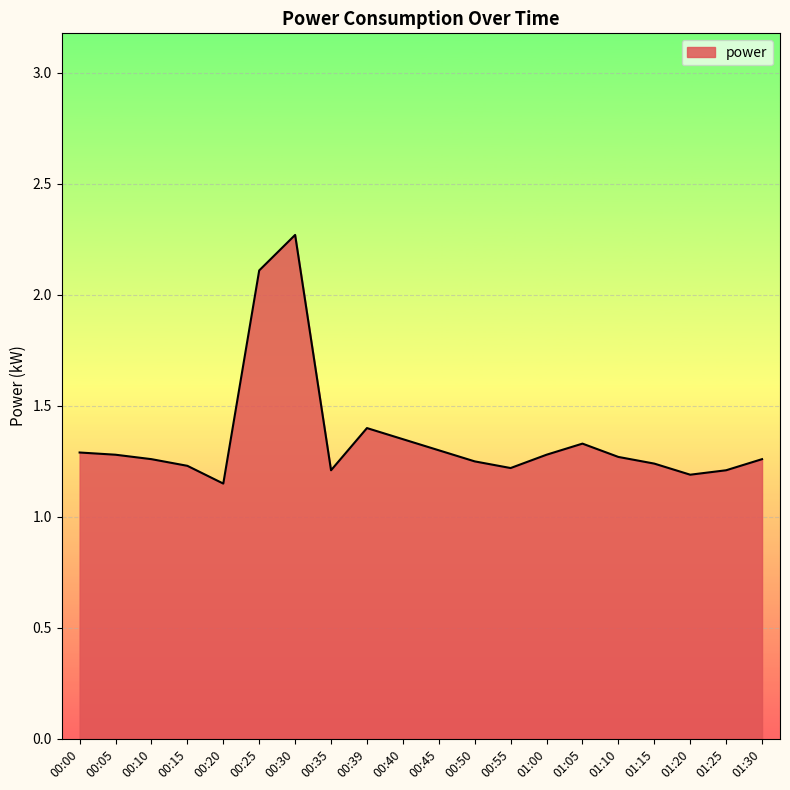

What is the ratio of the value at 01:30 to the value at 00:05?

1.0